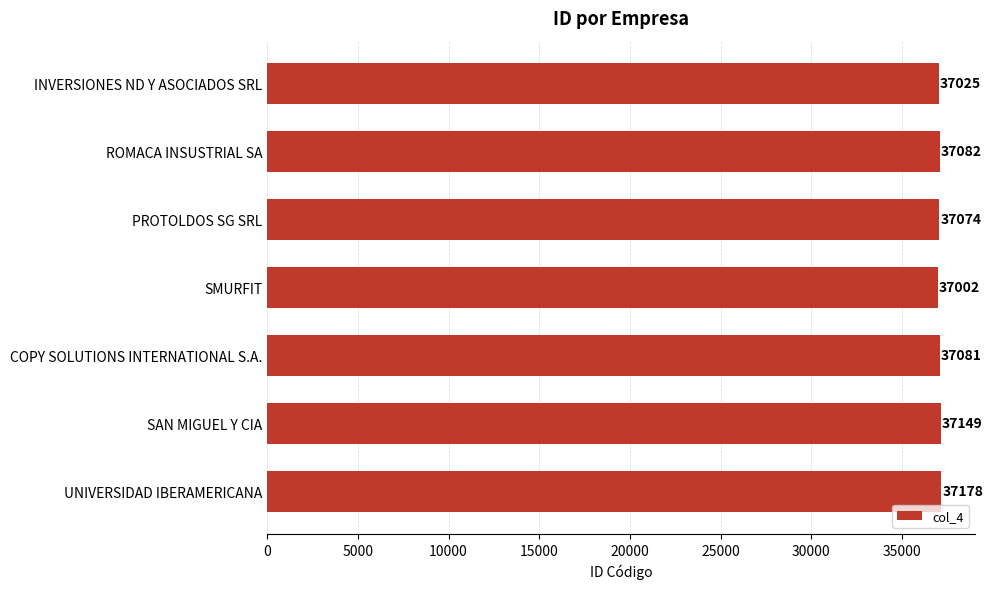

The value at PROTOLDOS SG SRL is 37074. True or false?

True